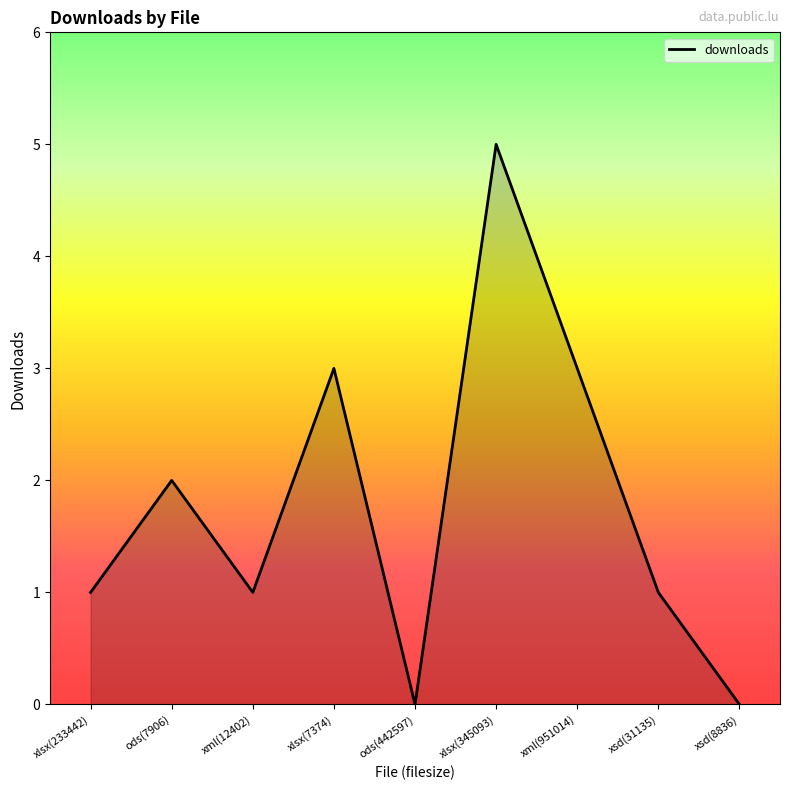

What is the difference between the second highest and second lowest values?

3